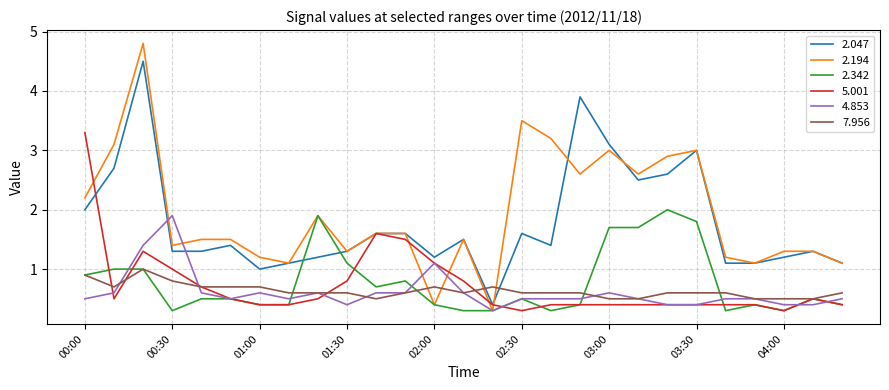

Which series has the largest total across all categories?

2.194